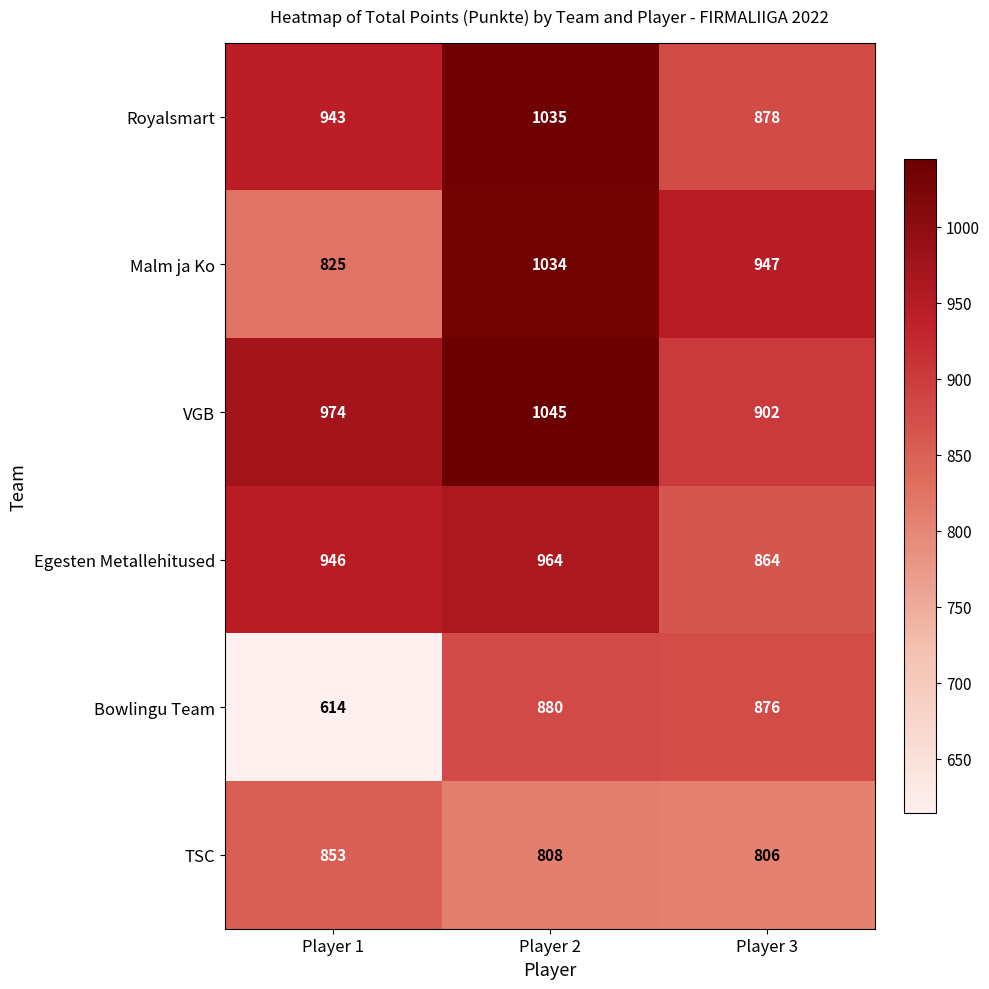

Where is TSC nearest to the value 829?

Player 2